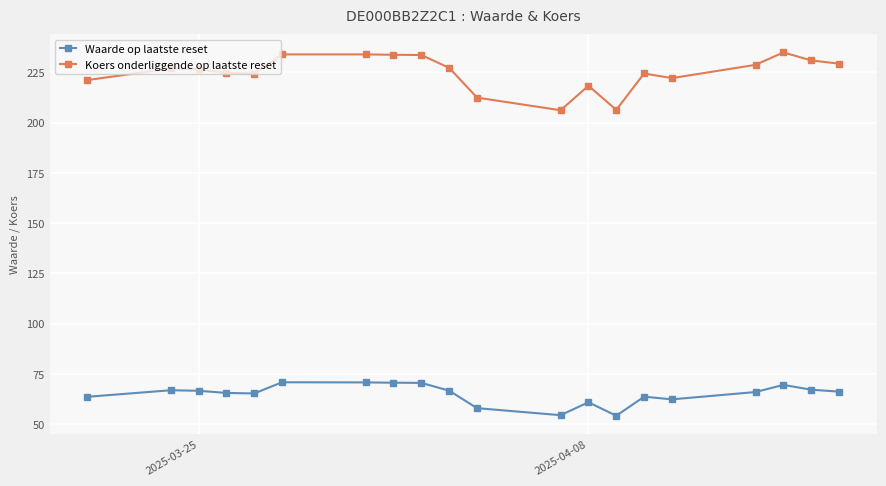

What is the difference between the second highest and minimum values in the Koers onderliggende op laatste reset series?

27.8